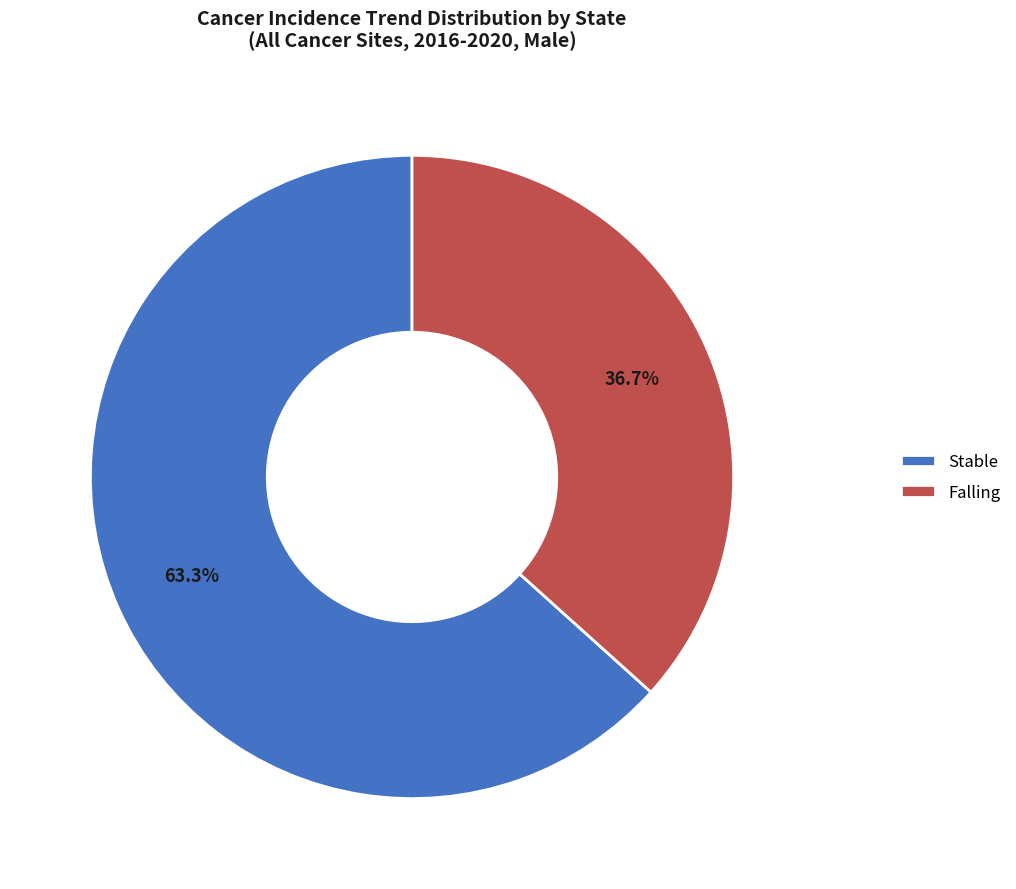

How many slices are in this pie chart?

2